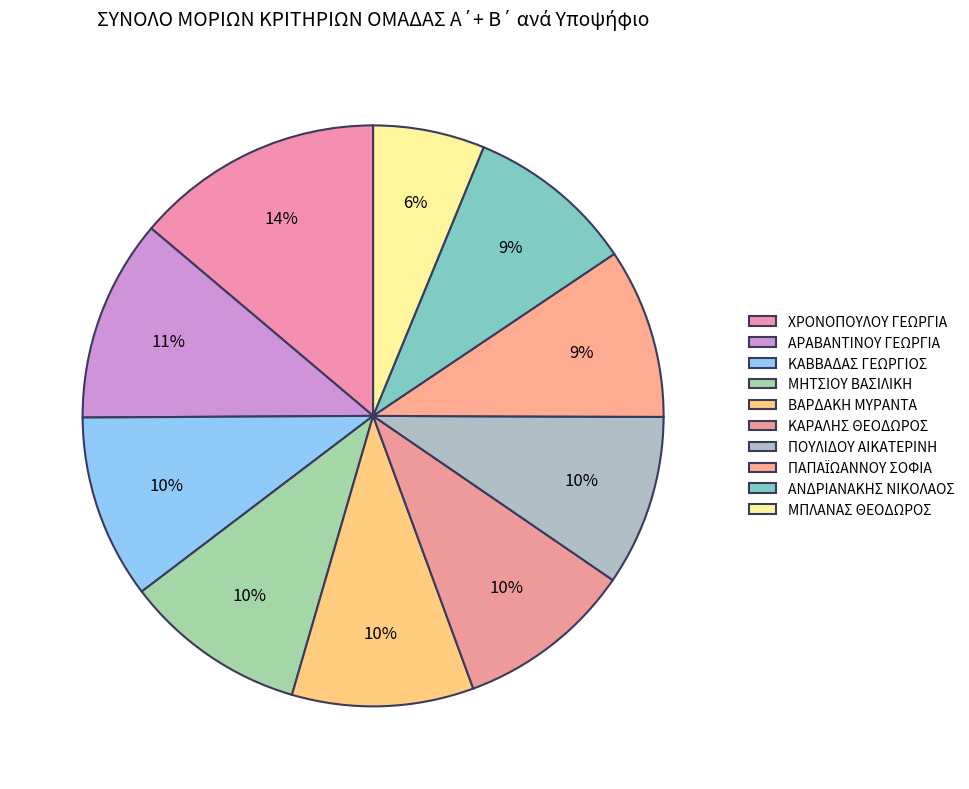

Rank the categories by value from highest to lowest.

ΧΡΟΝΟΠΟΥΛΟΥ ΓΕΩΡΓΙΑ, ΑΡΑΒΑΝΤΙΝΟΥ ΓΕΩΡΓΙΑ, ΚΑΒΒΑΔΑΣ ΓΕΩΡΓΙΟΣ, ΜΗΤΣΙΟΥ ΒΑΣΙΛΙΚΗ, ΒΑΡΔΑΚΗ ΜΥΡΑΝΤΑ, ΚΑΡΑΛΗΣ ΘΕΟΔΩΡΟΣ, ΠΟΥΛΙΔΟΥ ΑΙΚΑΤΕΡΙΝΗ, ΠΑΠΑΪΩΑΝΝΟΥ ΣΟΦΙΑ, ΑΝΔΡΙΑΝΑΚΗΣ ΝΙΚΟΛΑΟΣ, ΜΠΛΑΝΑΣ ΘΕΟΔΩΡΟΣ